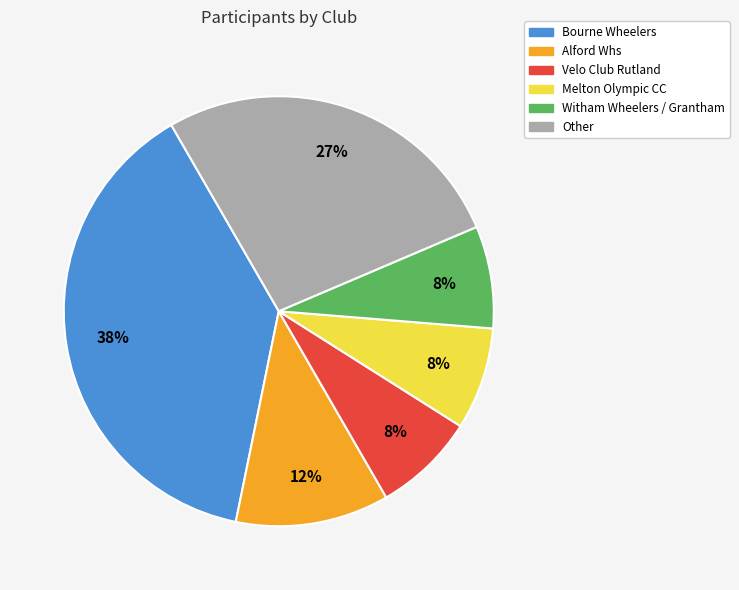

Which slice is the largest?

Bourne Wheelers